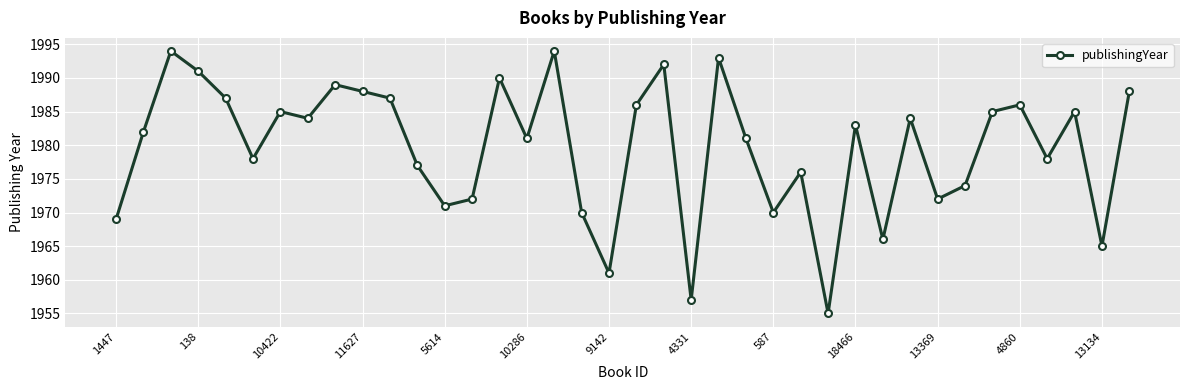

What is the greatest value displayed?

1994